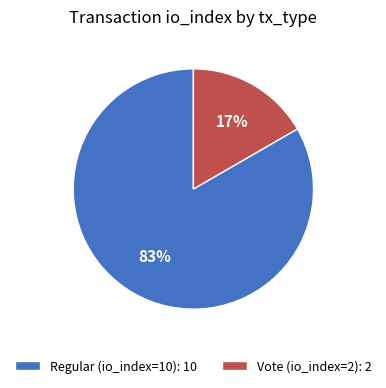

Is there any slice that represents more than half of the pie?

Yes